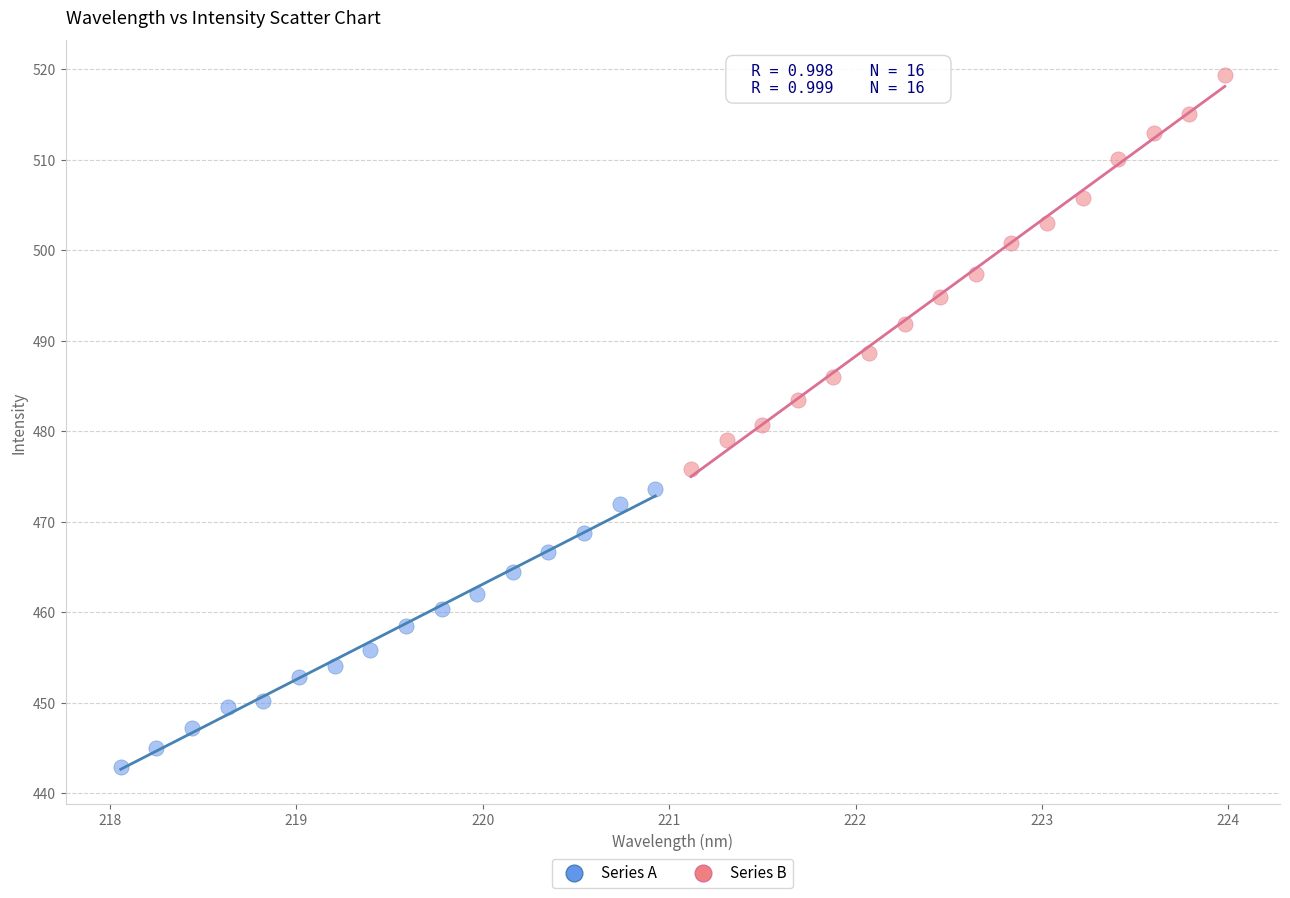

Which series reaches the maximum Y coordinate?

Series B